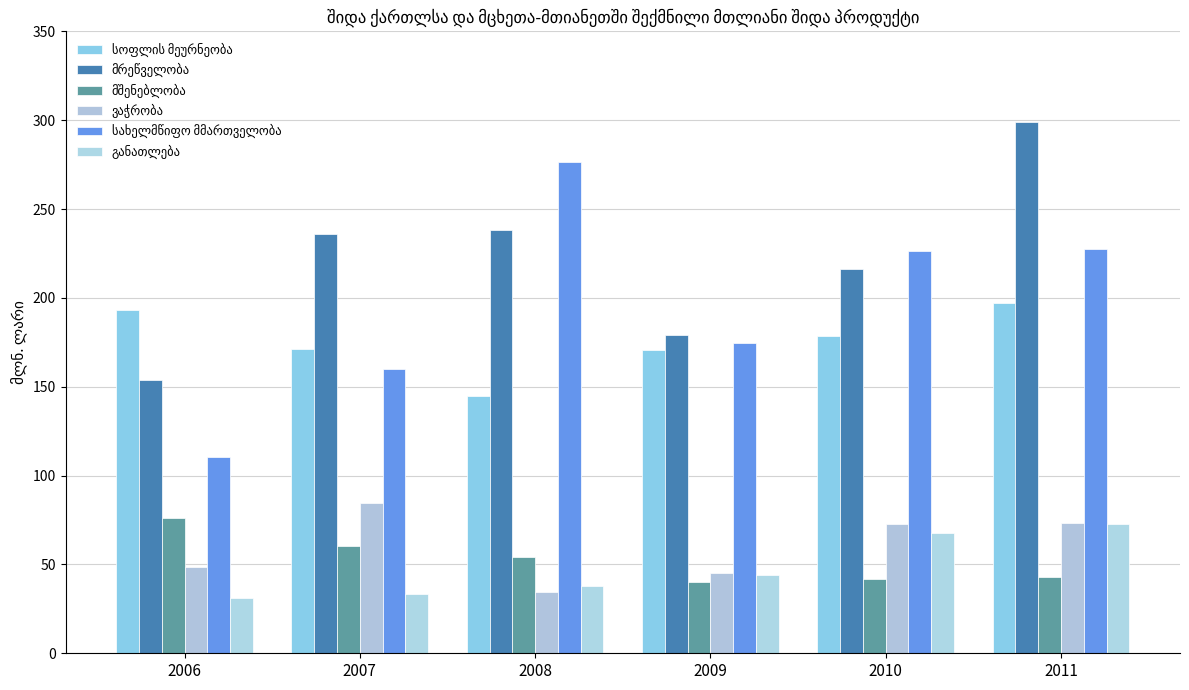

Where is ვაჭრობა nearest to the value 59?

2006